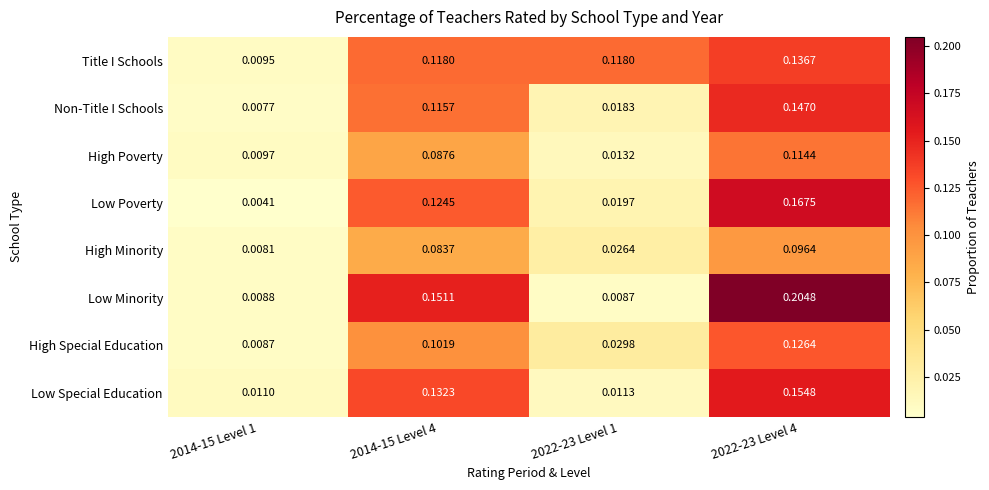

Which series changed the most between 2022-23 Level 1 and 2022-23 Level 4?

Low Minority